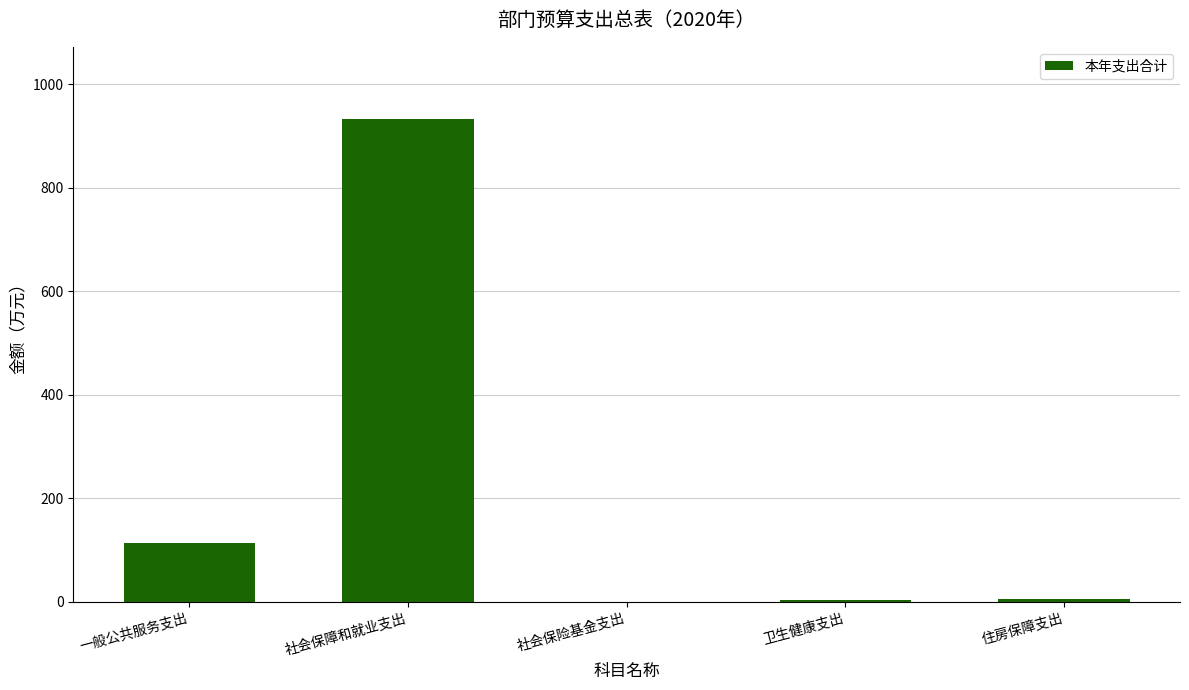

Which label corresponds to the largest value in the chart?

社会保障和就业支出